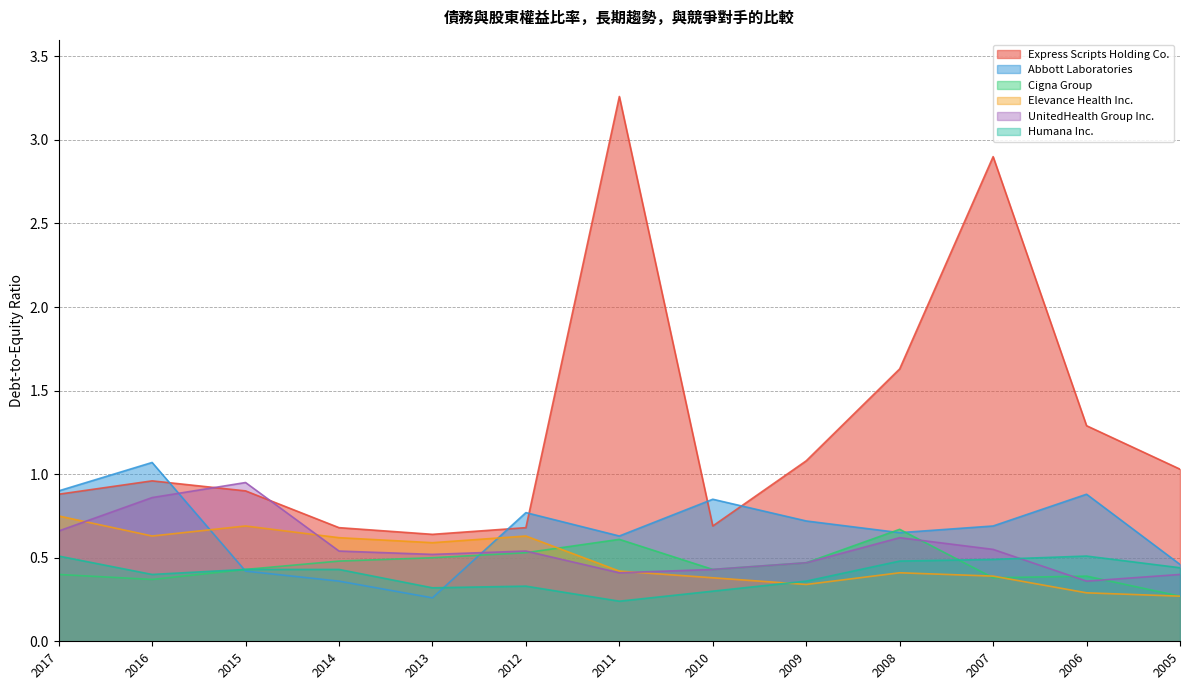

Which series changed the most between 2011 and 2005?

Express Scripts Holding Co.